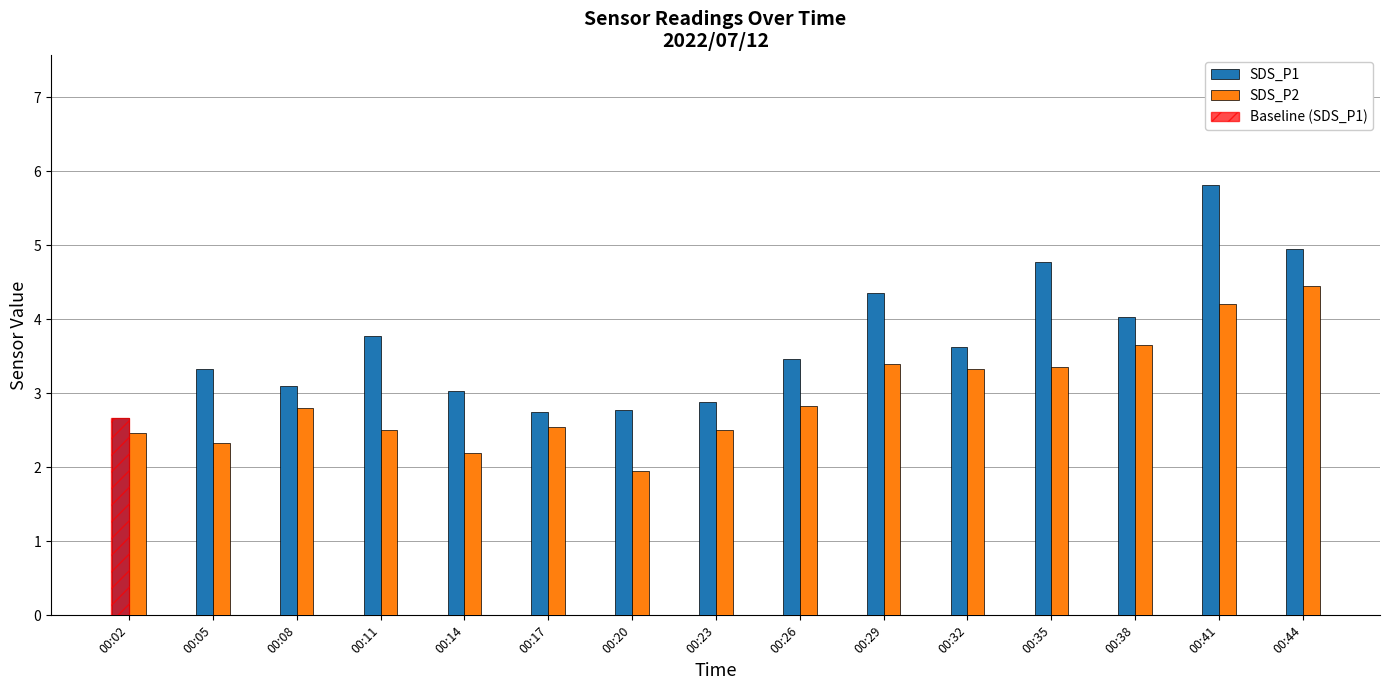

Reading right to left, extract all data points from this chart.

SDS_P1: 00:44=5.0	00:41=5.8	00:38=4.0	00:35=4.8	00:32=3.6	00:29=4.3	00:26=3.5	00:23=2.9	00:20=2.8	00:17=2.8	00:14=3.0	00:11=3.8	00:08=3.1	00:05=3.3	00:02=2.7
SDS_P2: 00:44=4.5	00:41=4.2	00:38=3.6	00:35=3.4	00:32=3.3	00:29=3.4	00:26=2.8	00:23=2.5	00:20=1.9	00:17=2.5	00:14=2.2	00:11=2.5	00:08=2.8	00:05=2.3	00:02=2.5